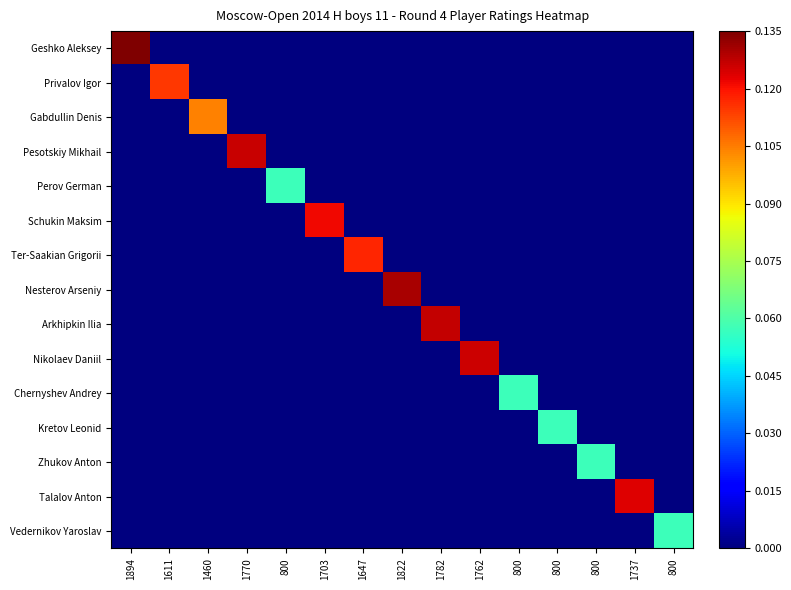

What is the greatest value displayed?

0.1